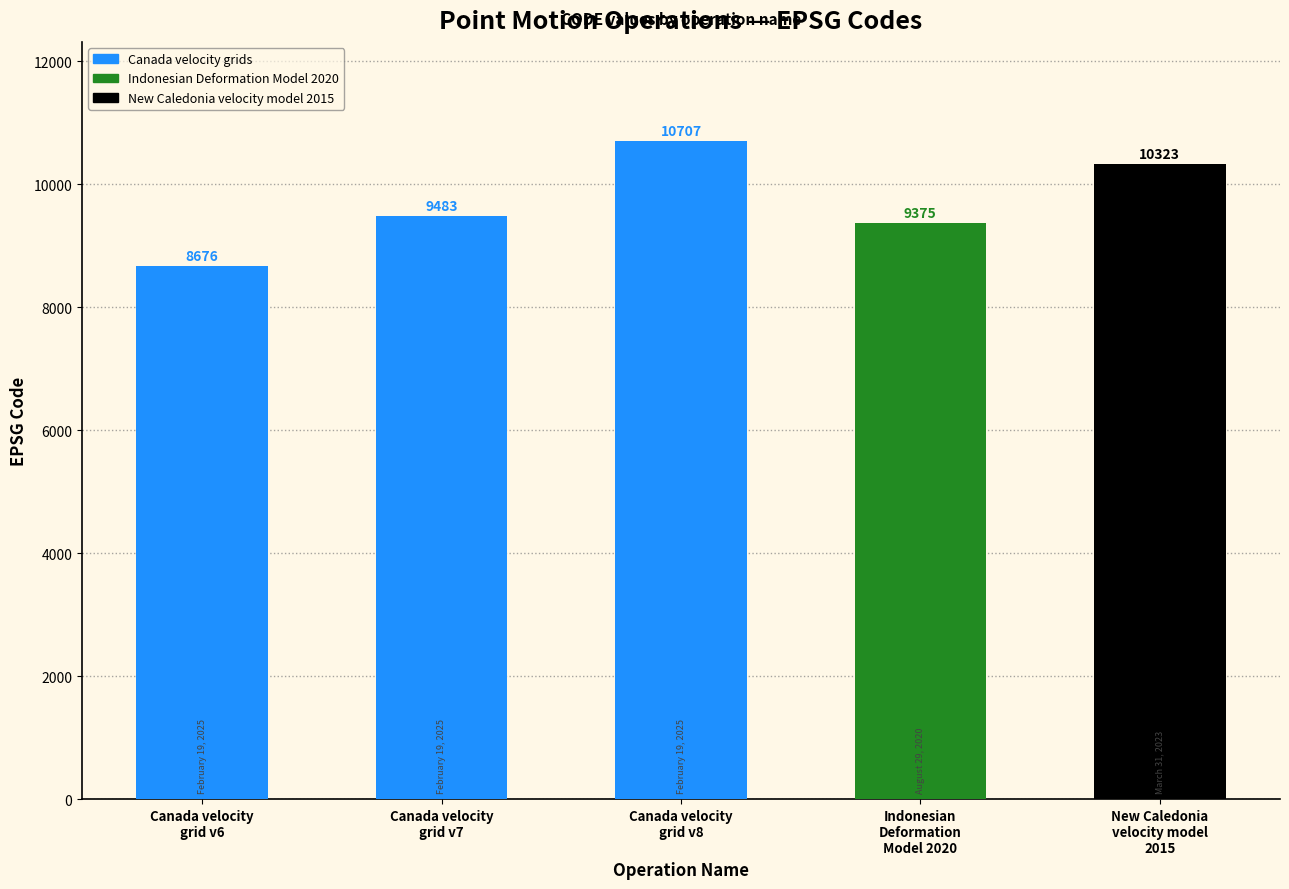

List the labels in order of value, smallest first.

Canada velocity
grid v6, Indonesian
Deformation
Model 2020, Canada velocity
grid v7, New Caledonia
velocity model
2015, Canada velocity
grid v8